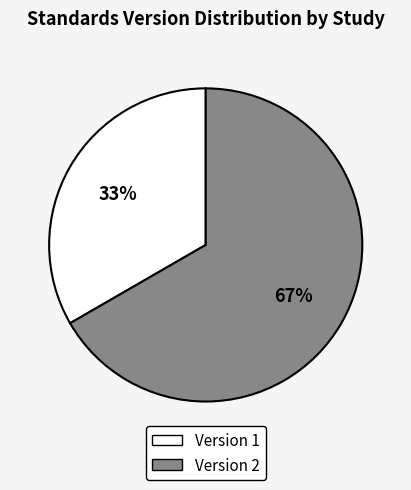

Count the number of slices in the pie.

2